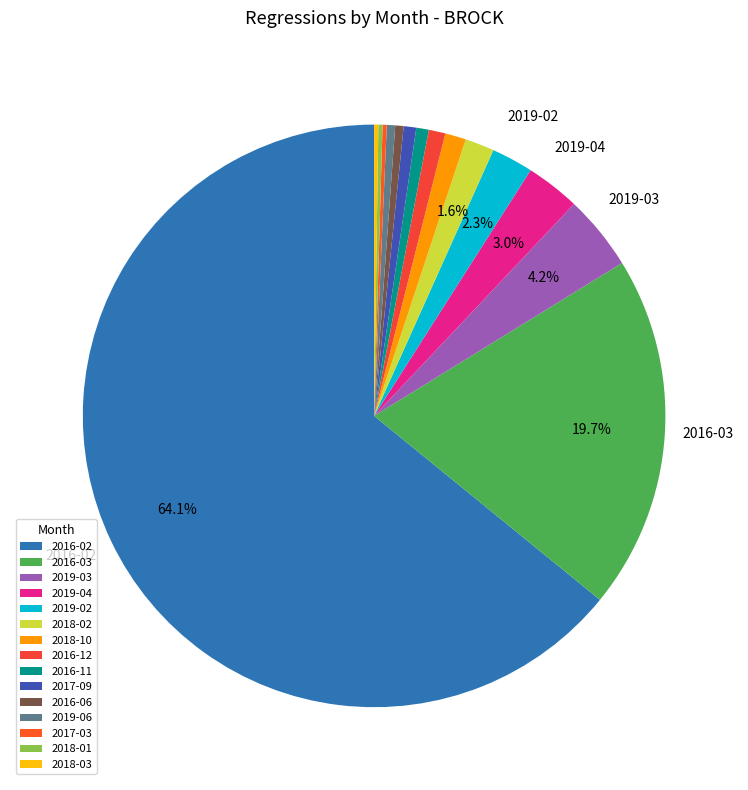

What is the ratio of the value at 2018-10 to the value at 2019-03?

0.3